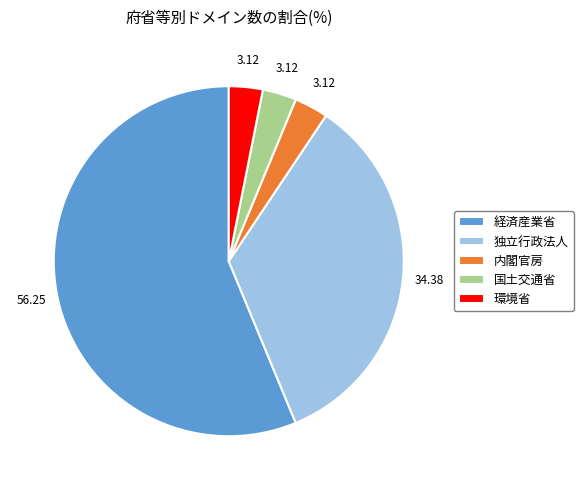

Which slice represents more than half of the pie?

経済産業省